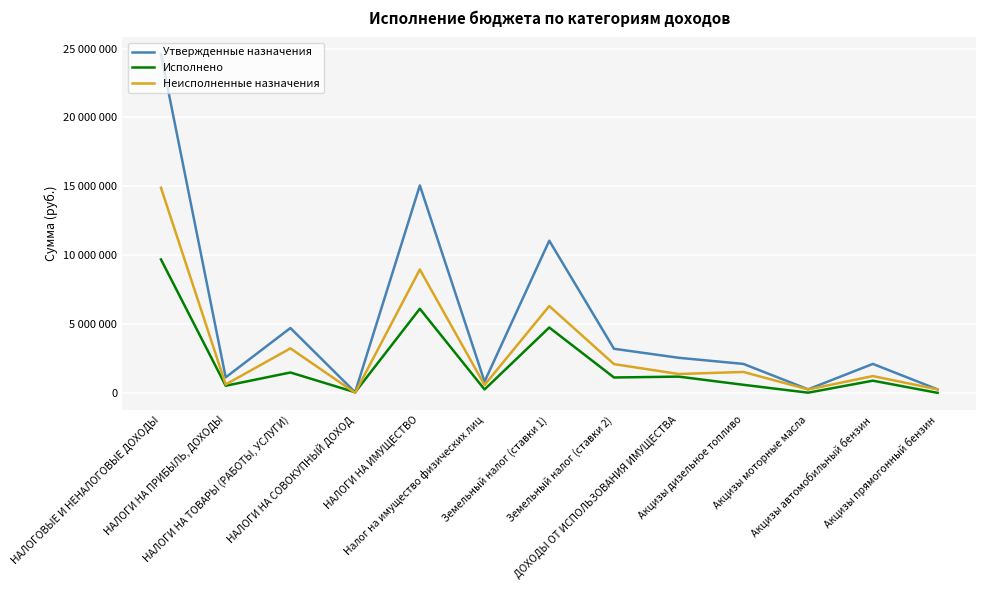

What is the value of the Исполнено point at the 13th from the left?

27.8